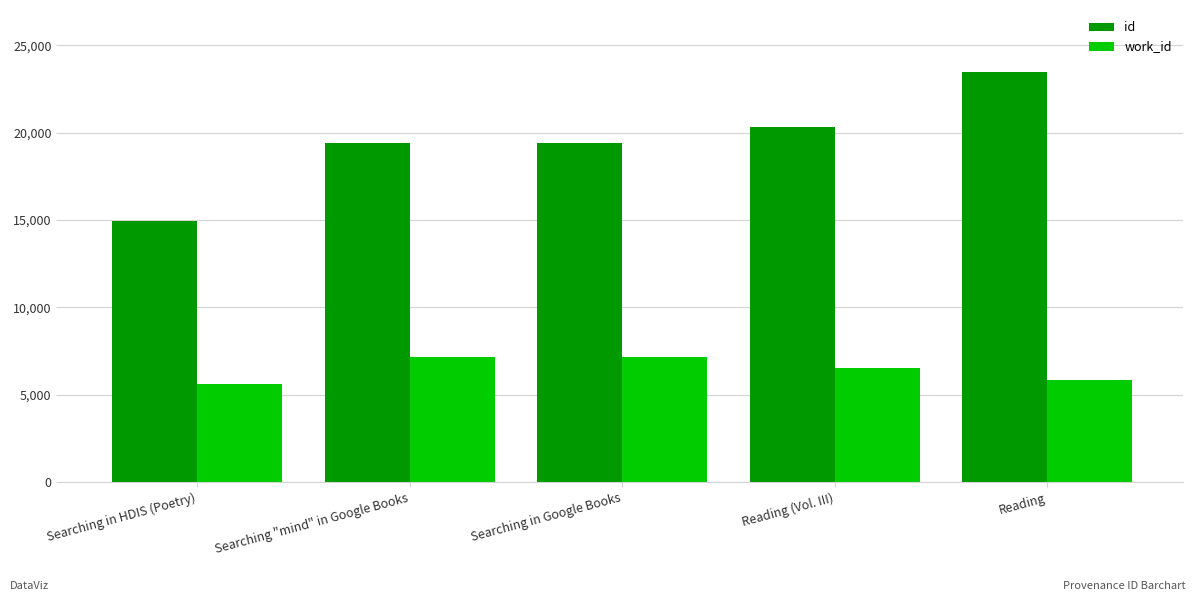

Does the chart contain any negative values?

No